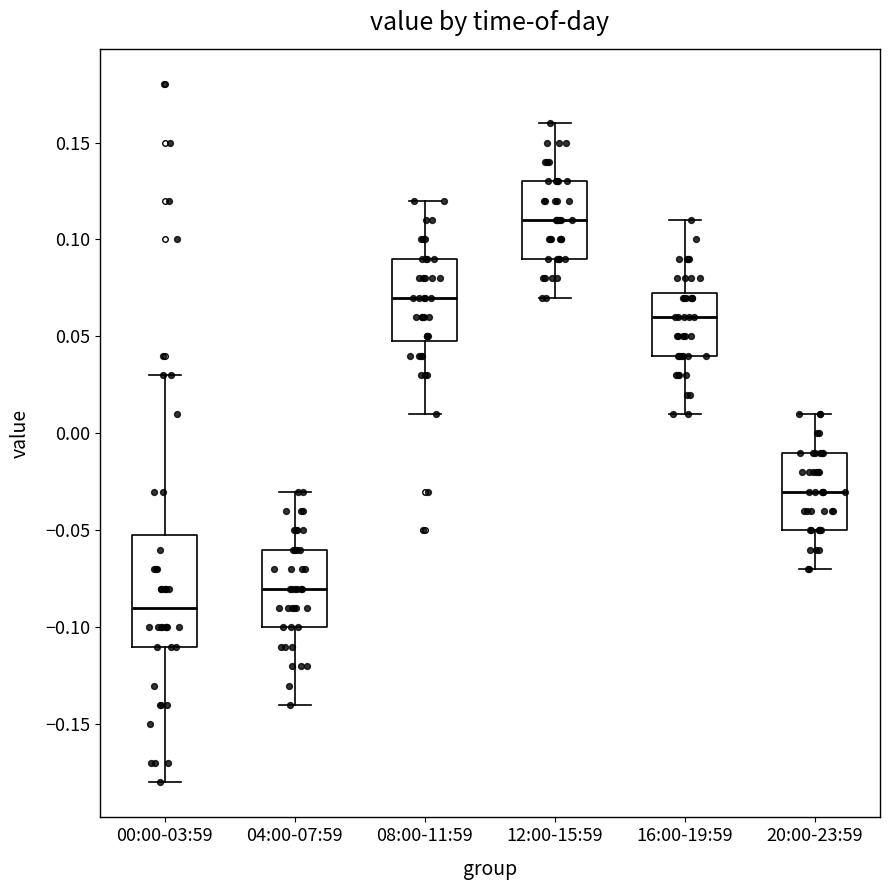

Where does the lower whisker of the box for 00:00-03:59 end on the y-axis? The values are not printed on the chart, so give them approximately, as read against the axis.

-0.180